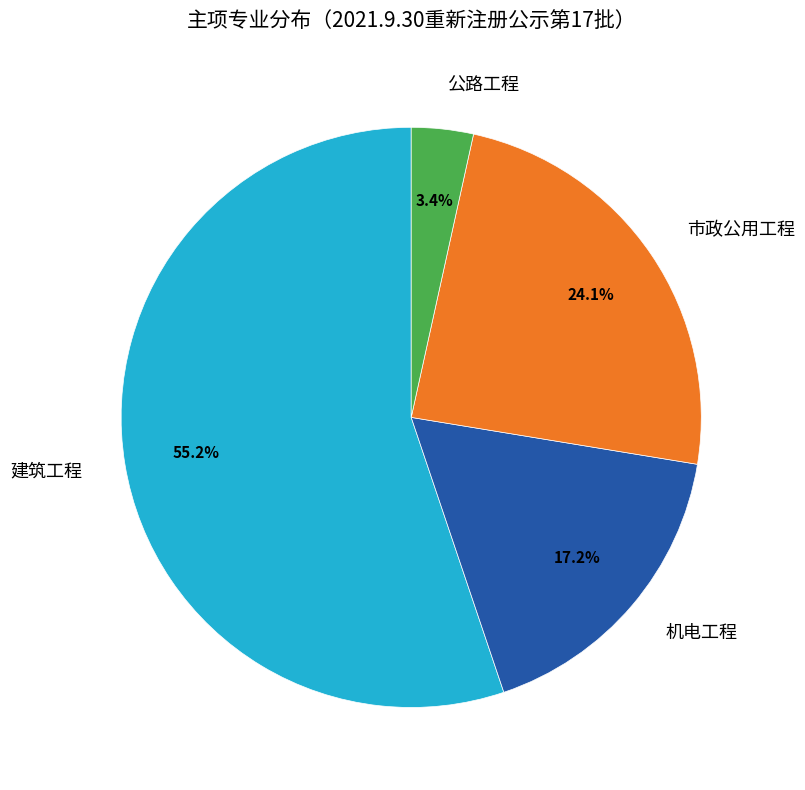

To the nearest percent, what portion does 公路工程 represent?

3%